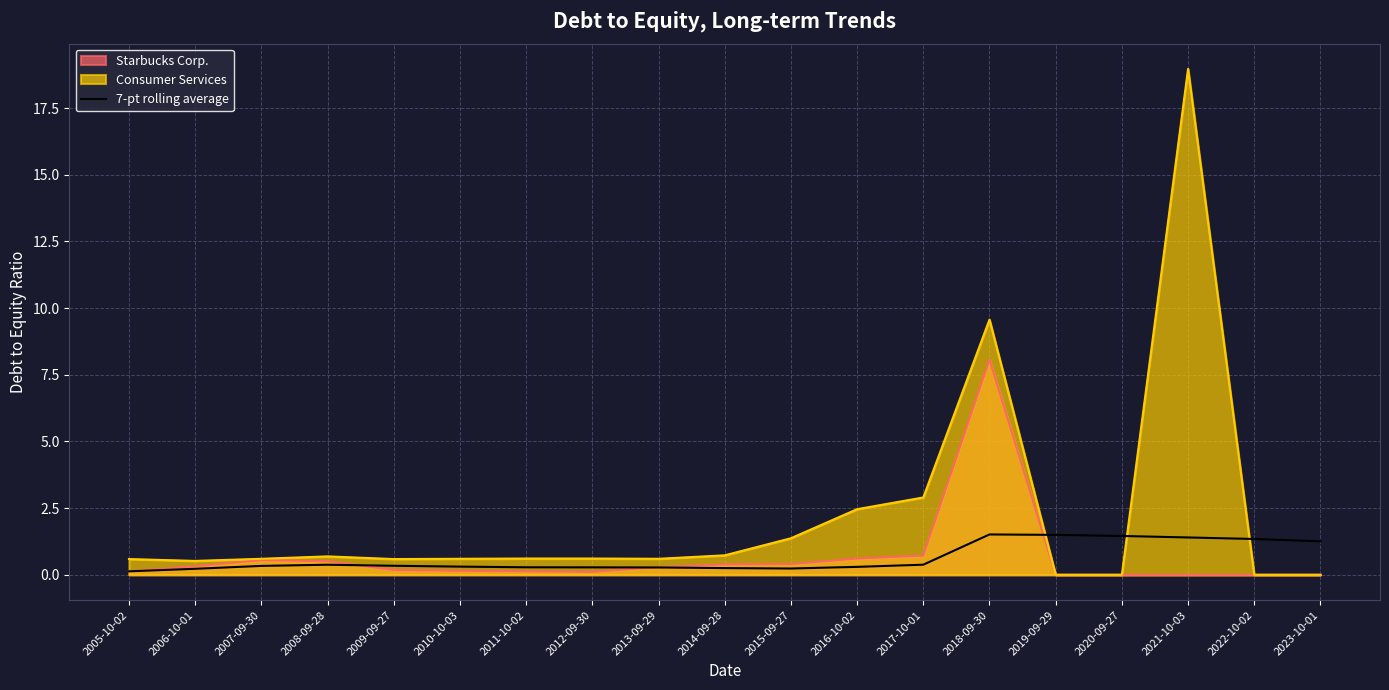

Where is Consumer Services nearest to the value 9?

2018-09-30